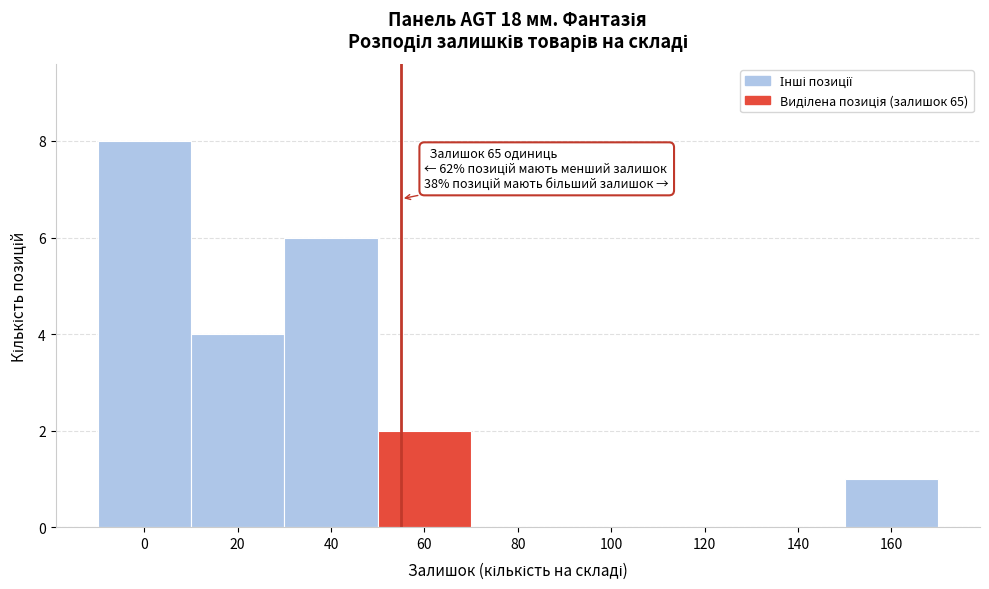

Reading left to right, transcribe all the data shown in this chart.

0=8	20=4	40=6	60=2	80=0	100=0	120=0	140=0	160=1